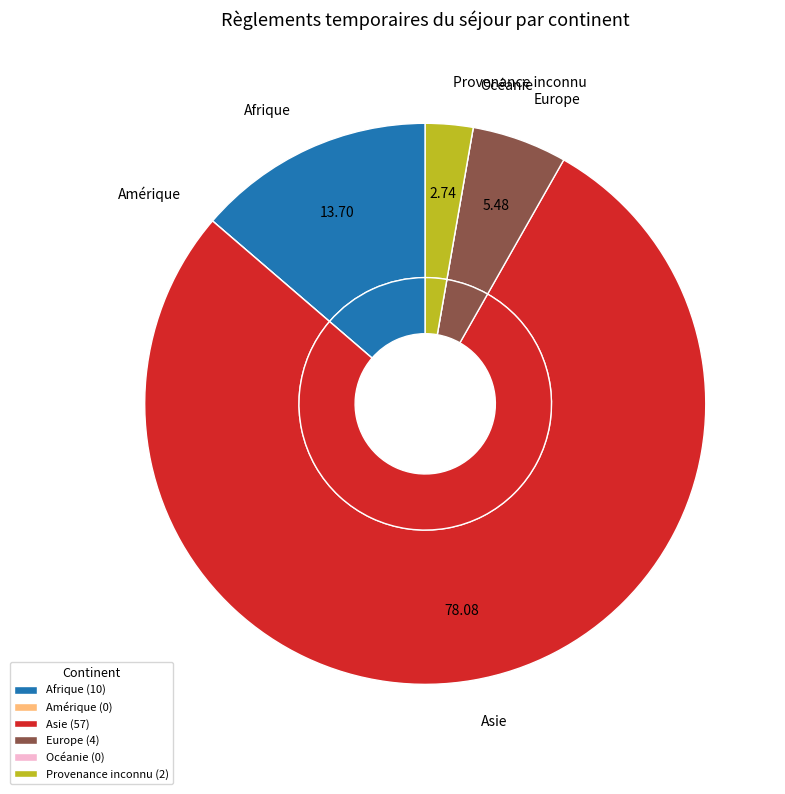

To the nearest percent, what portion does Asie represent?

78%